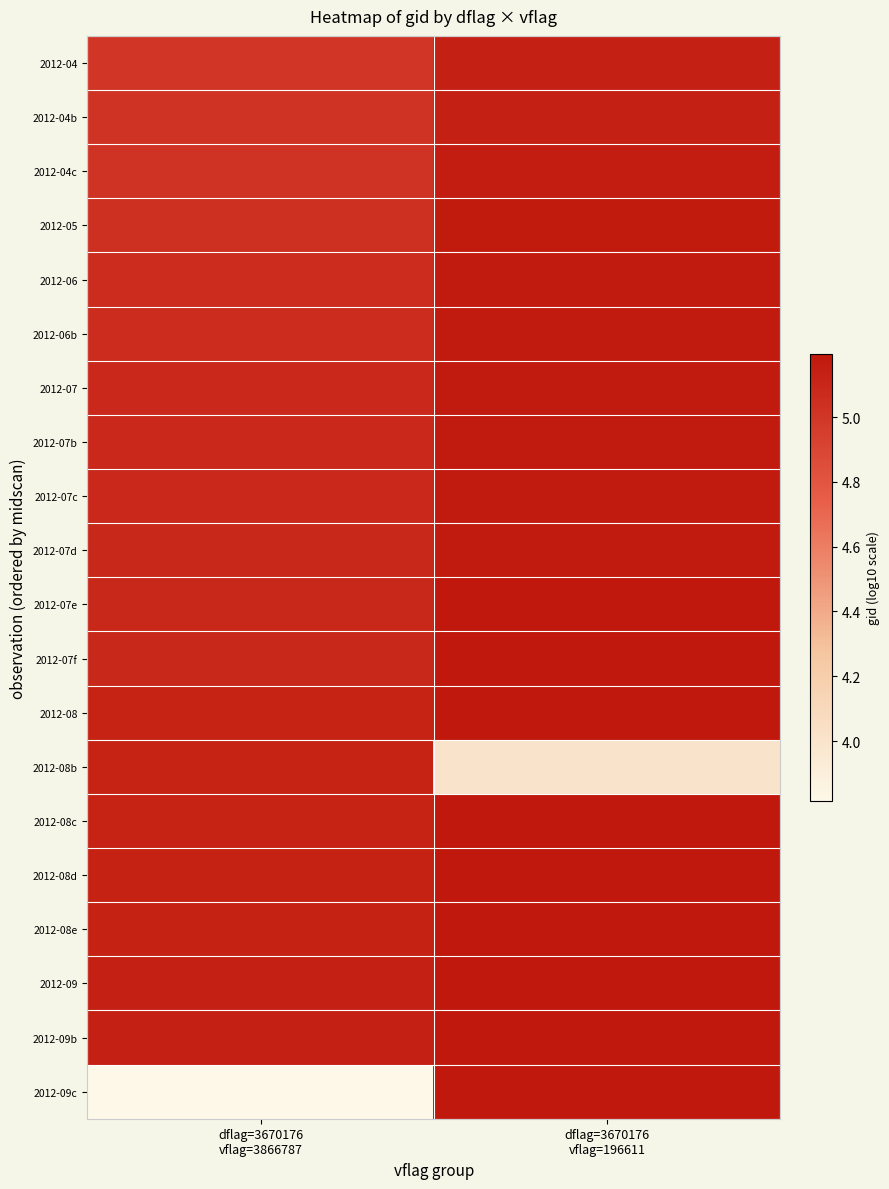

At which category does the chart reach its peak across all series?

dflag=3670176
vflag=196611